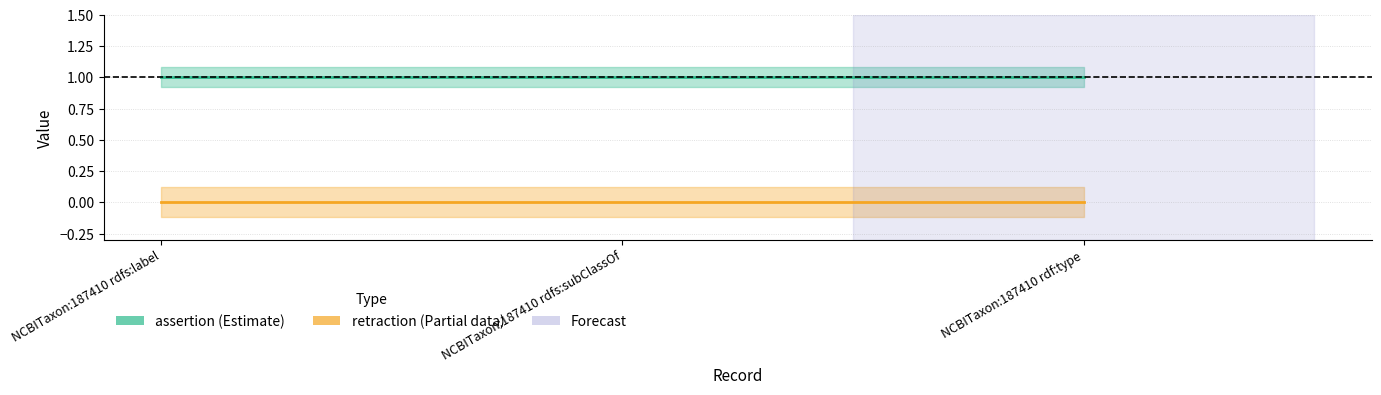

At which category is the sum across all series the highest?

NCBITaxon:187410 rdfs:label